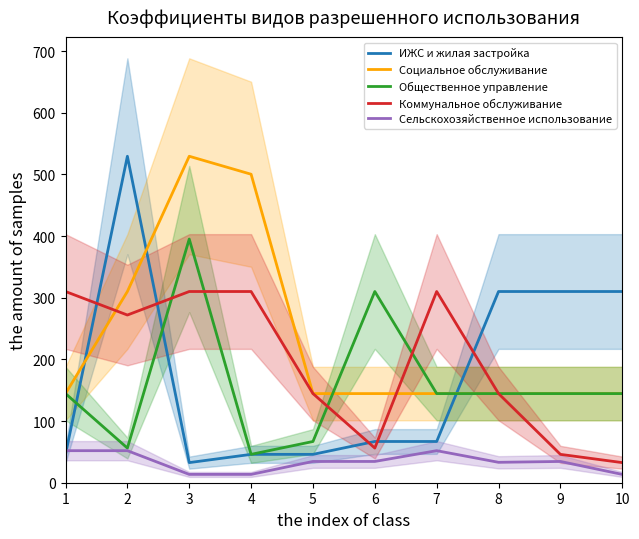

In Общественное управление, how many points are higher than both neighbors (excluding endpoints)?

2